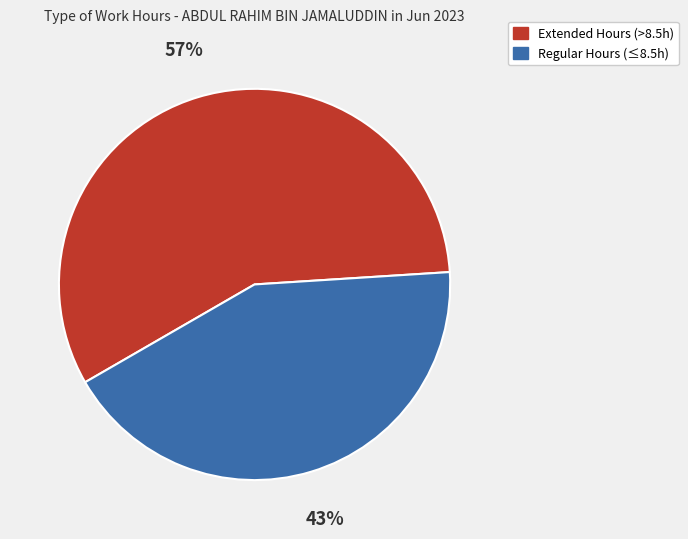

Does any single category account for the majority?

Yes